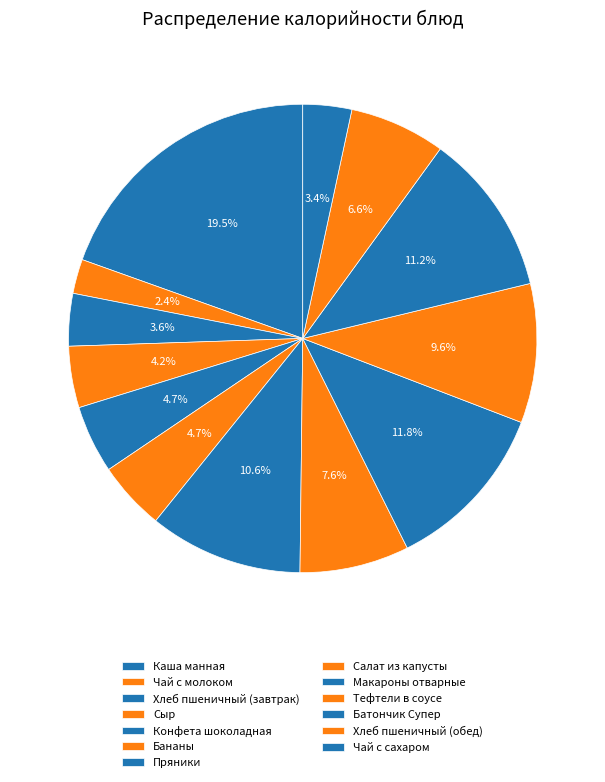

To the nearest percent, what is the difference between the largest and smallest slice percentages?

17%